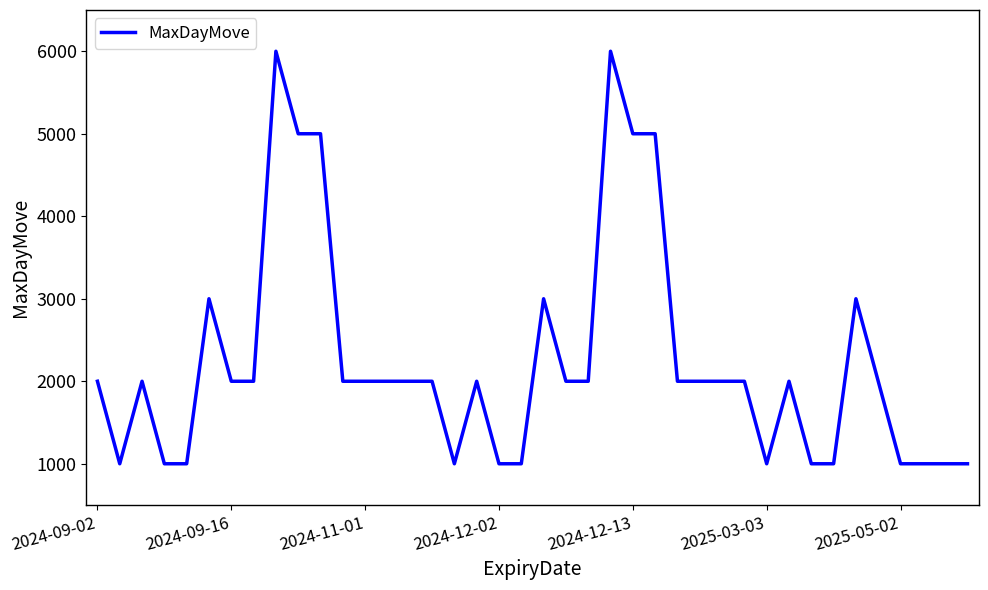

What is the smallest value displayed?

1000